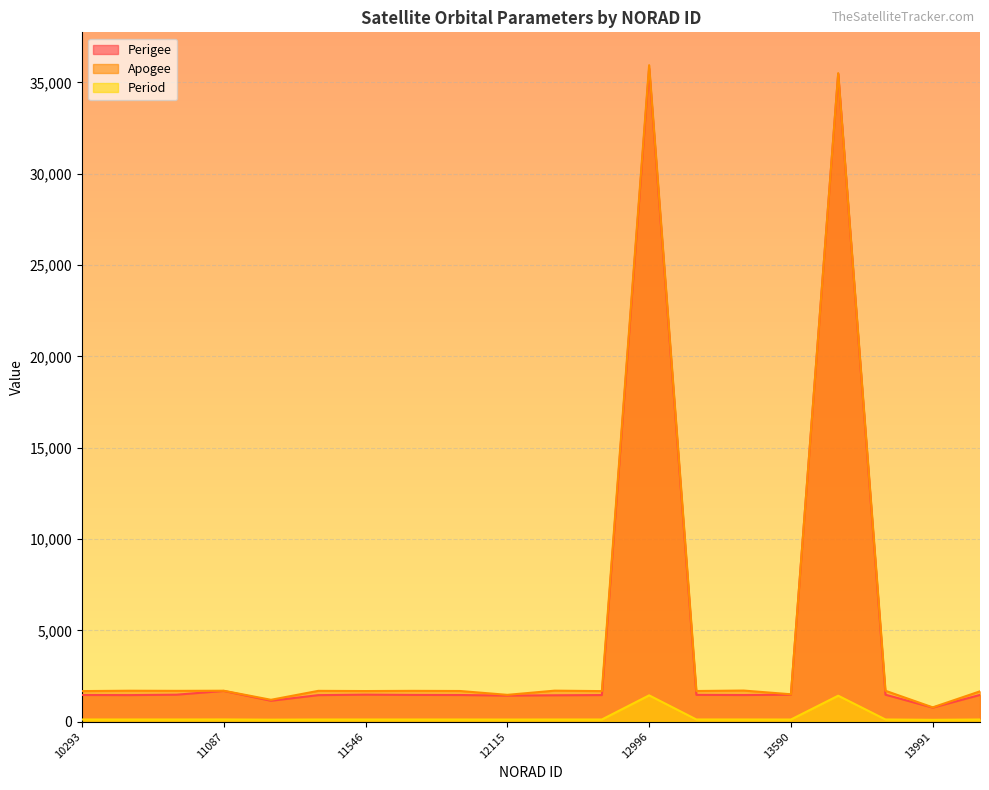

True or false: Period has a value of 117.4 at 12644.

True